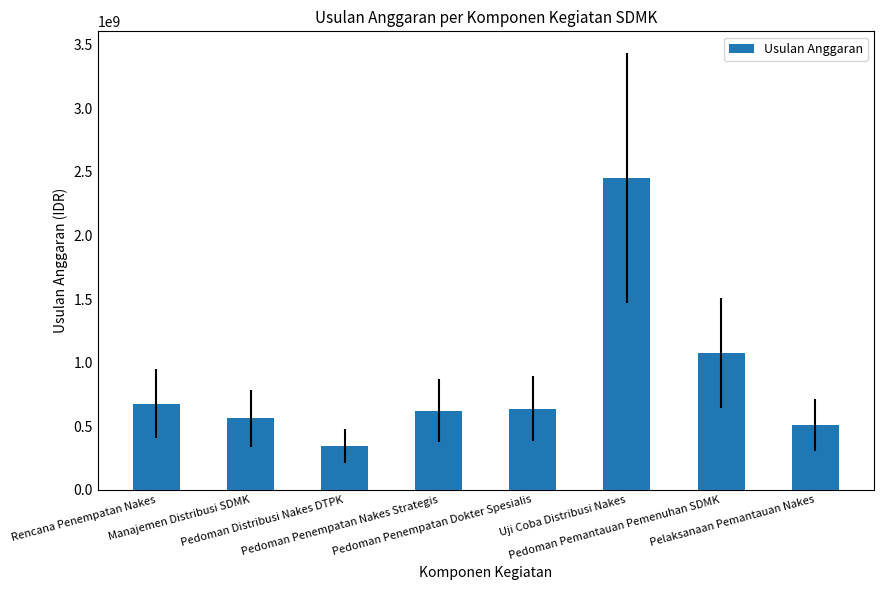

What is the ratio of the value at Pedoman Pemantauan Pemenuhan SDMK to the value at Pedoman Penempatan Nakes Strategis?

1.7